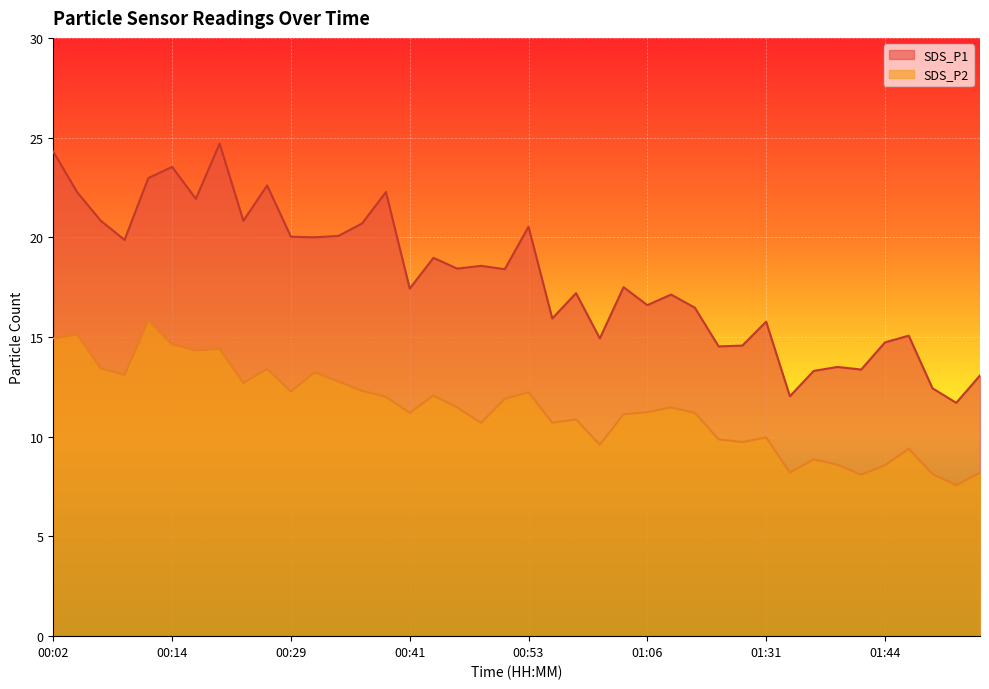

What is the label of the 19th point from the left?

00:49